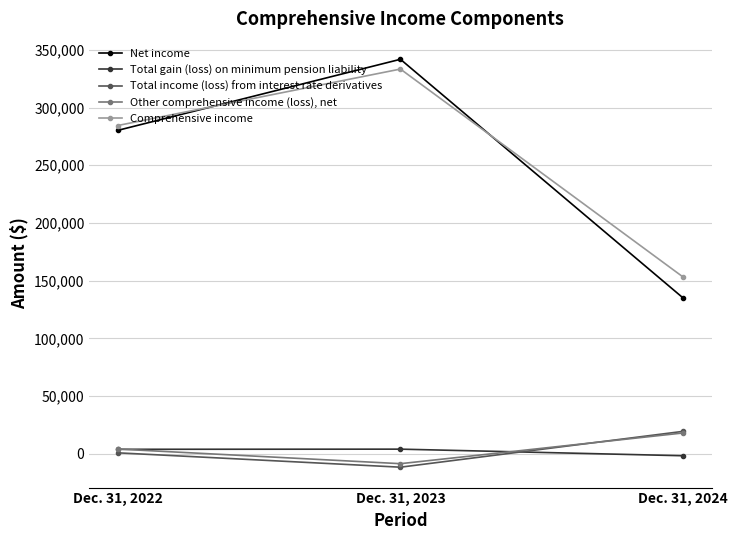

Is this an area chart (filled region under the line)?

No